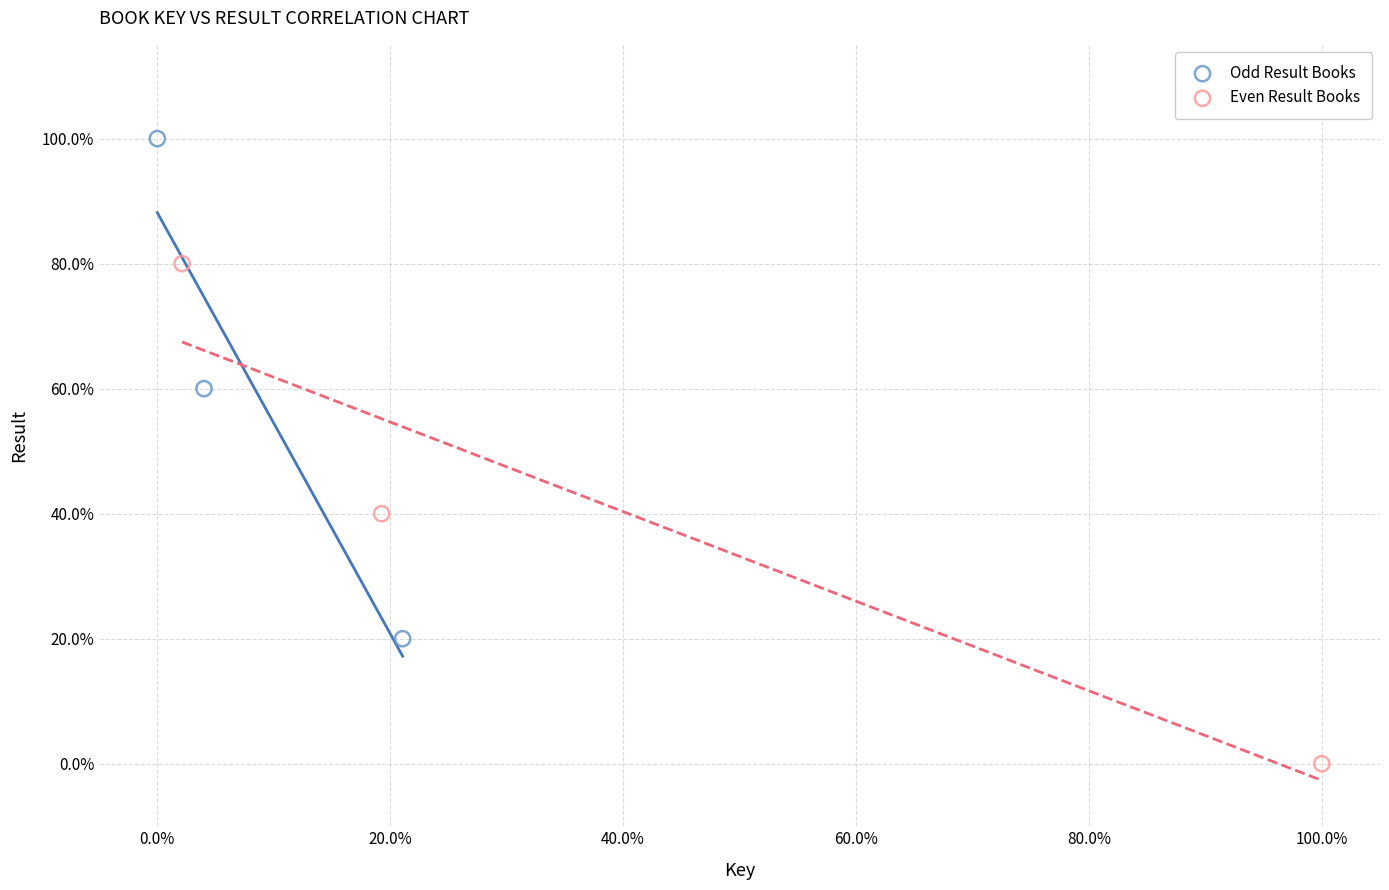

Which series reaches the maximum Y coordinate?

Odd Result Books